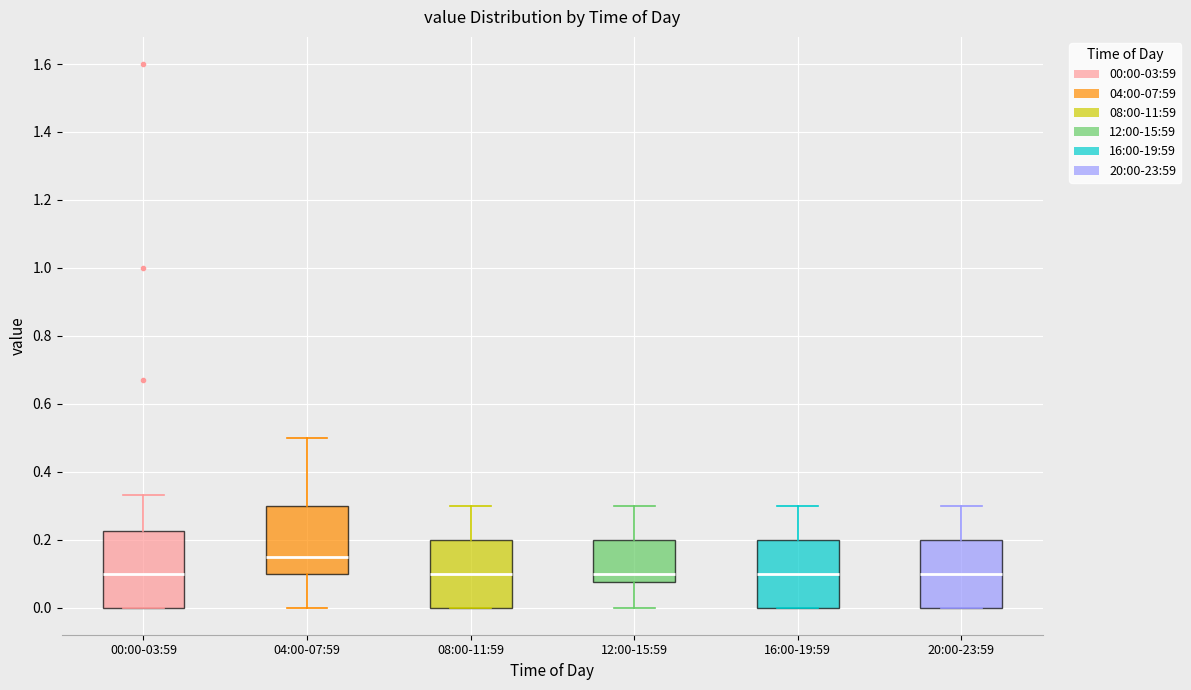

Reading left to right, read every box against the y-axis: the position of its median line, the range the box covers, and the ends of its whiskers. The values are not printed on the chart, so give them approximately, as read against the axis.

00:00-03:59: median 0.10, box 0.00 to 0.22, whiskers 0.00 to 0.34
04:00-07:59: median 0.16, box 0.10 to 0.30, whiskers 0.00 to 0.50
08:00-11:59: median 0.10, box 0.00 to 0.20, whiskers 0.00 to 0.30
12:00-15:59: median 0.10, box 0.08 to 0.20, whiskers 0.00 to 0.30
16:00-19:59: median 0.10, box 0.00 to 0.20, whiskers 0.00 to 0.30
20:00-23:59: median 0.10, box 0.00 to 0.20, whiskers 0.00 to 0.30